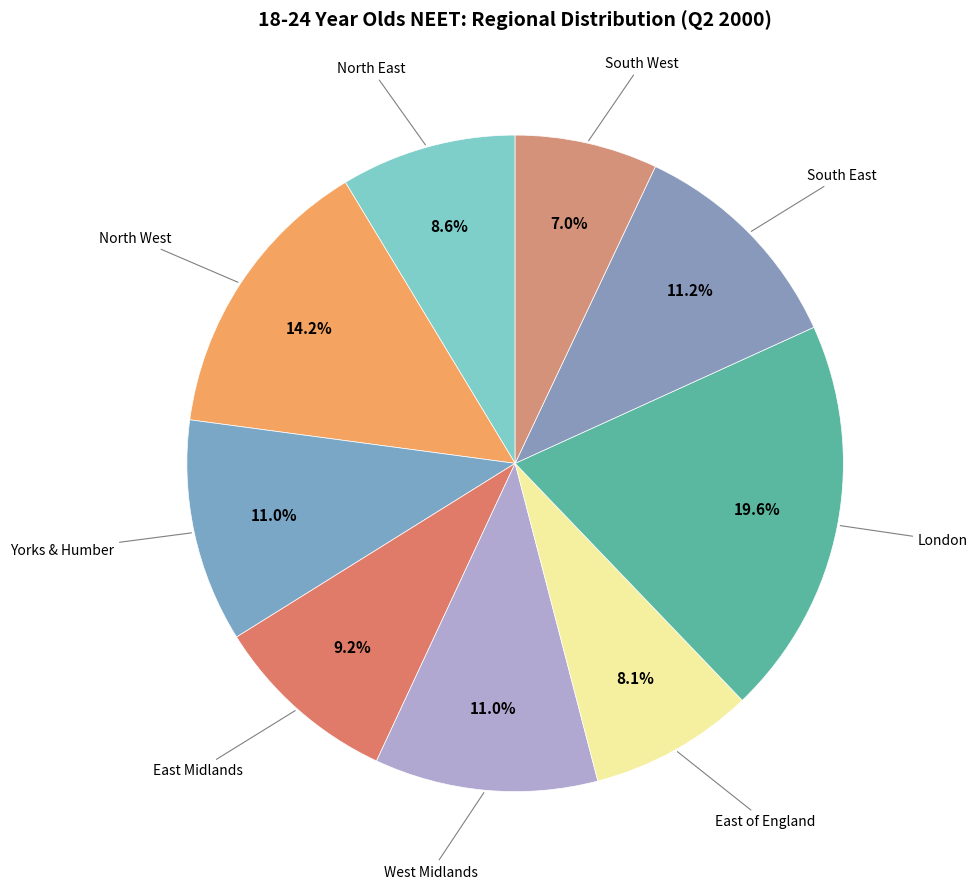

To the nearest percent, what is the average slice percentage?

11%